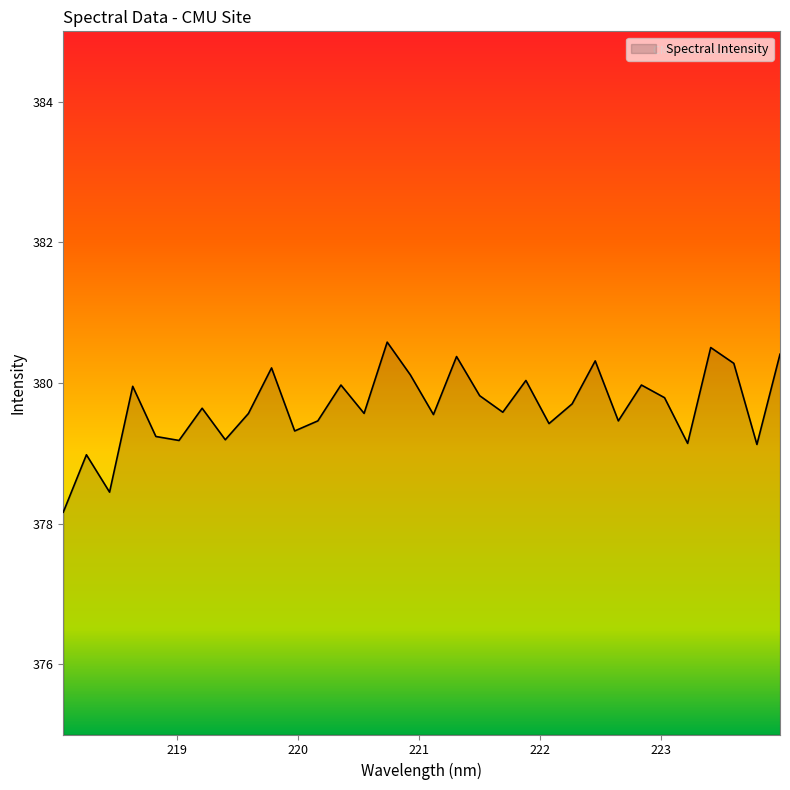

What is the average value?

379.7